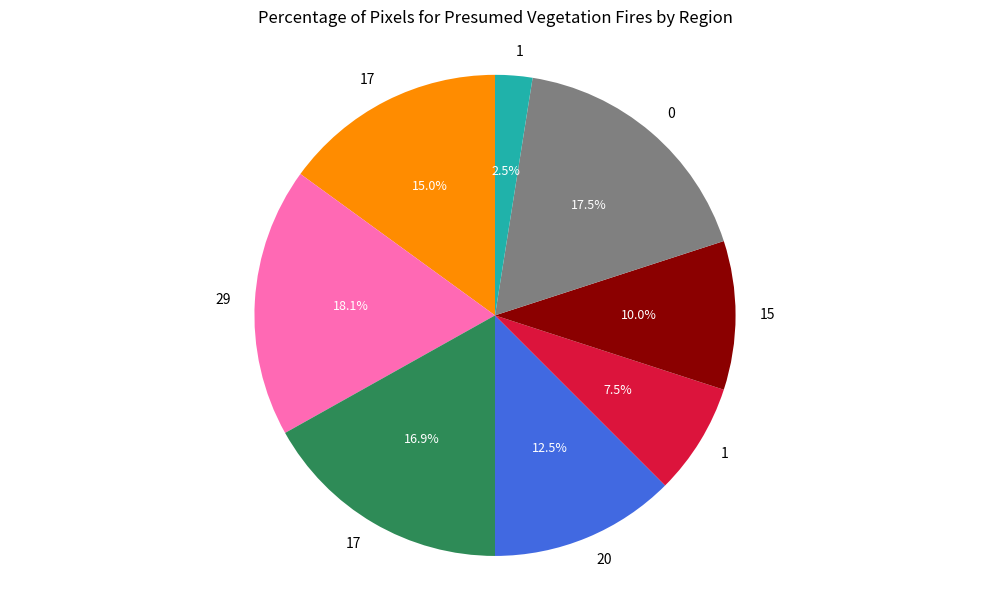

Does any single category account for the majority?

No